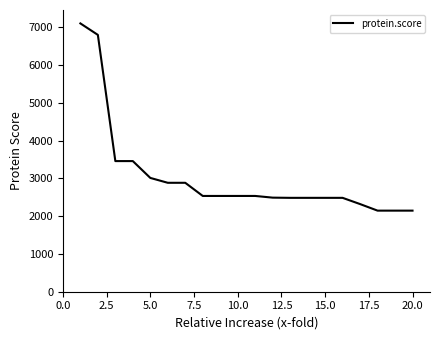

What is the greatest value displayed?

7106.7